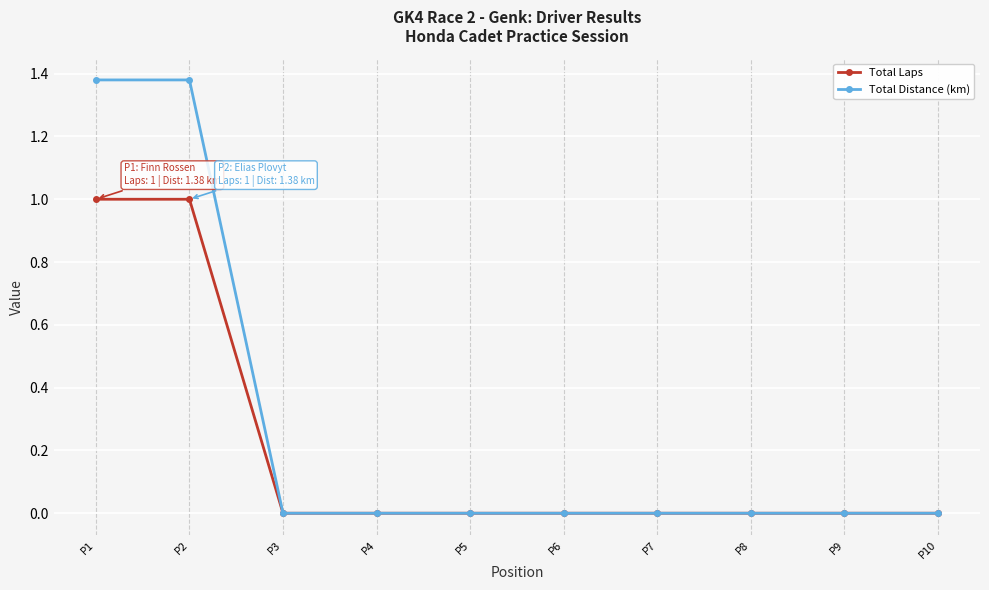

The value of Total Distance (km) at P4 is 0.0. True or false?

True